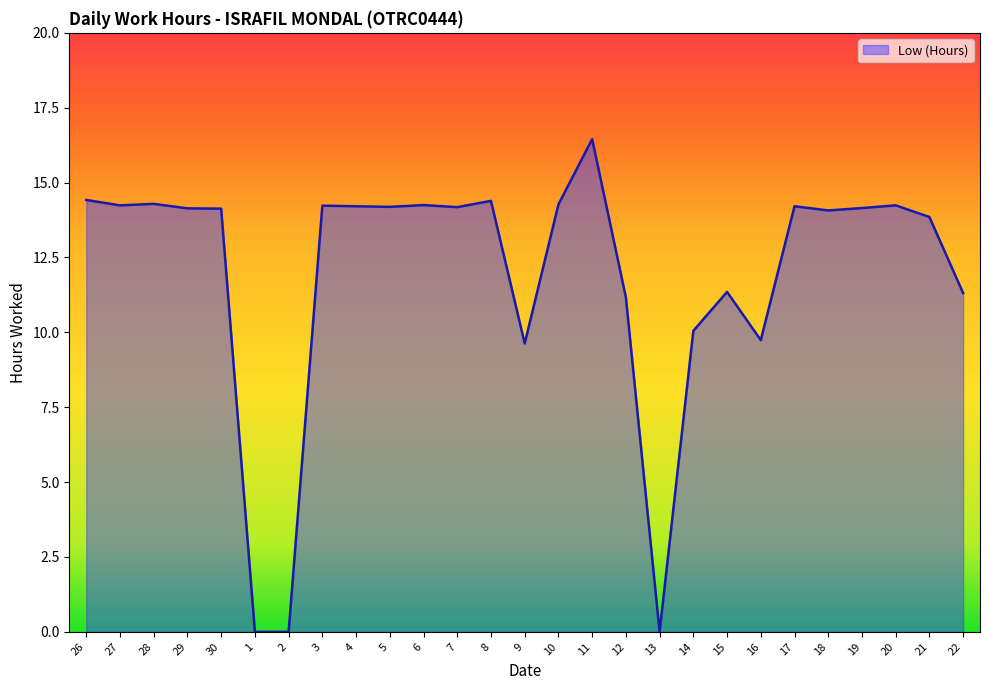

What is the ratio of the value at 11 to the value at 8?

1.1